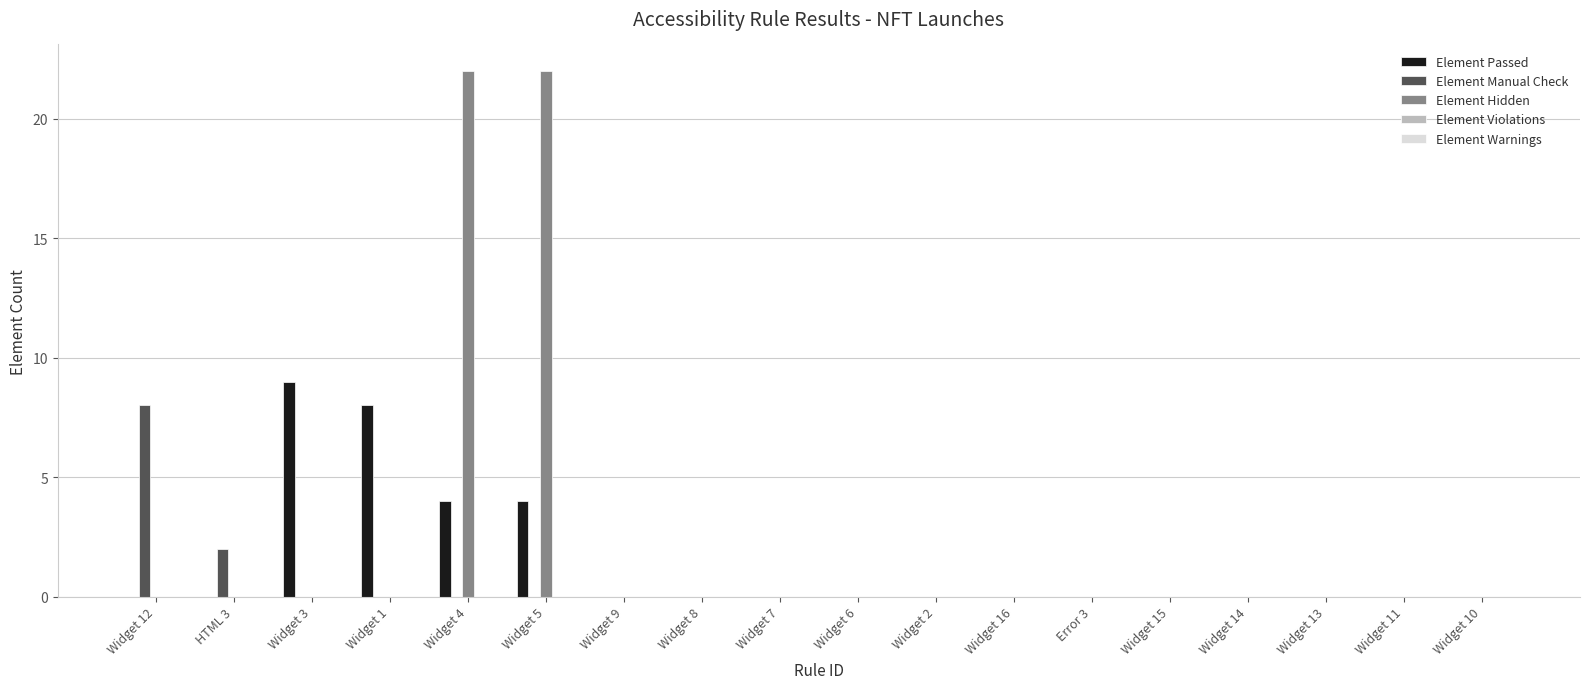

The value of Element Manual Check at Widget 1 is 0. True or false?

True